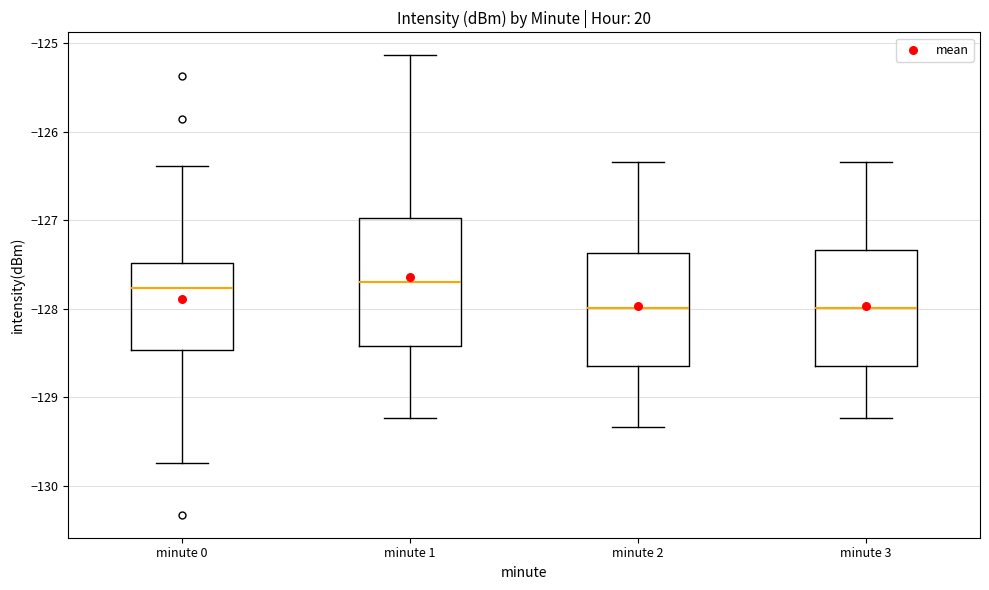

Reading left to right, transcribe this box plot: for each box, give where its median line is, the range the box spans, and where its two whiskers end, as read against the y-axis. The values are not printed on the chart, so give them approximately, as read against the axis.

minute 0: median -127.8, box -128.5 to -127.5, whiskers -129.7 to -126.4
minute 1: median -127.7, box -128.4 to -127.0, whiskers -129.2 to -125.1
minute 2: median -128.0, box -128.6 to -127.4, whiskers -129.3 to -126.3
minute 3: median -128.0, box -128.6 to -127.3, whiskers -129.2 to -126.3